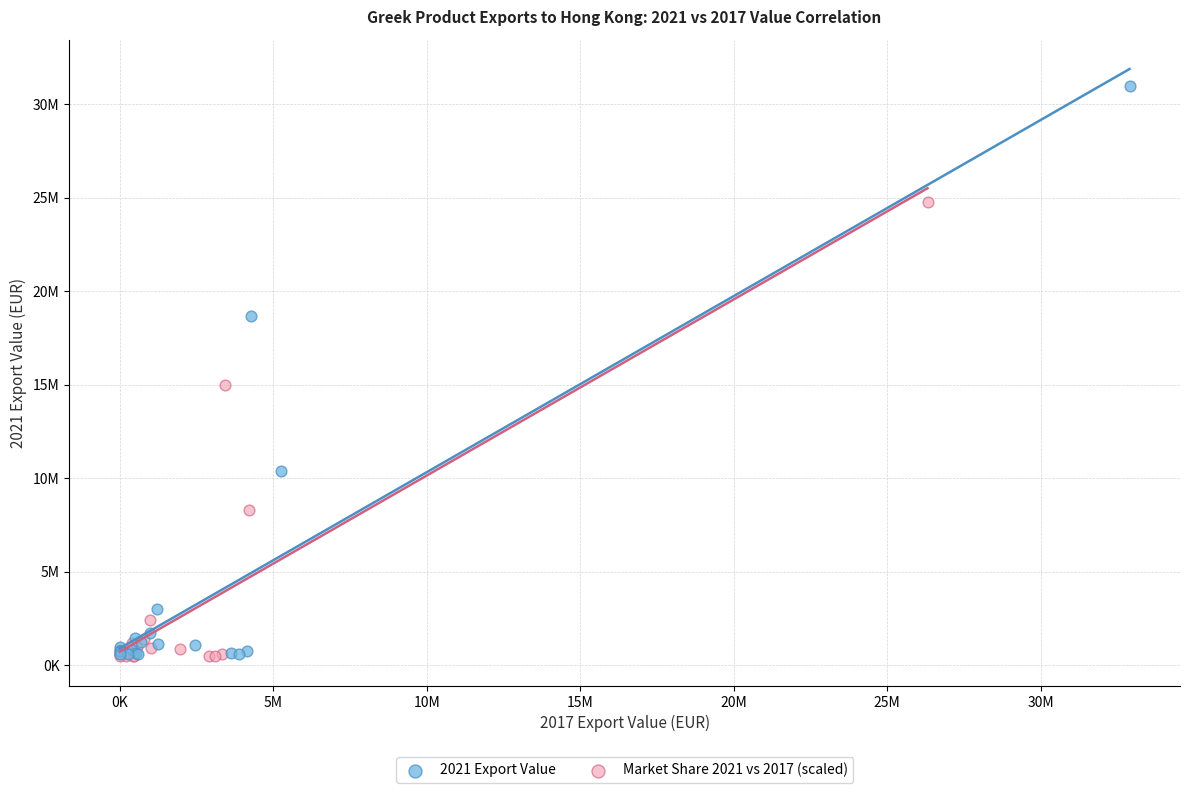

Which series contains the highest Y value?

2021 Export Value